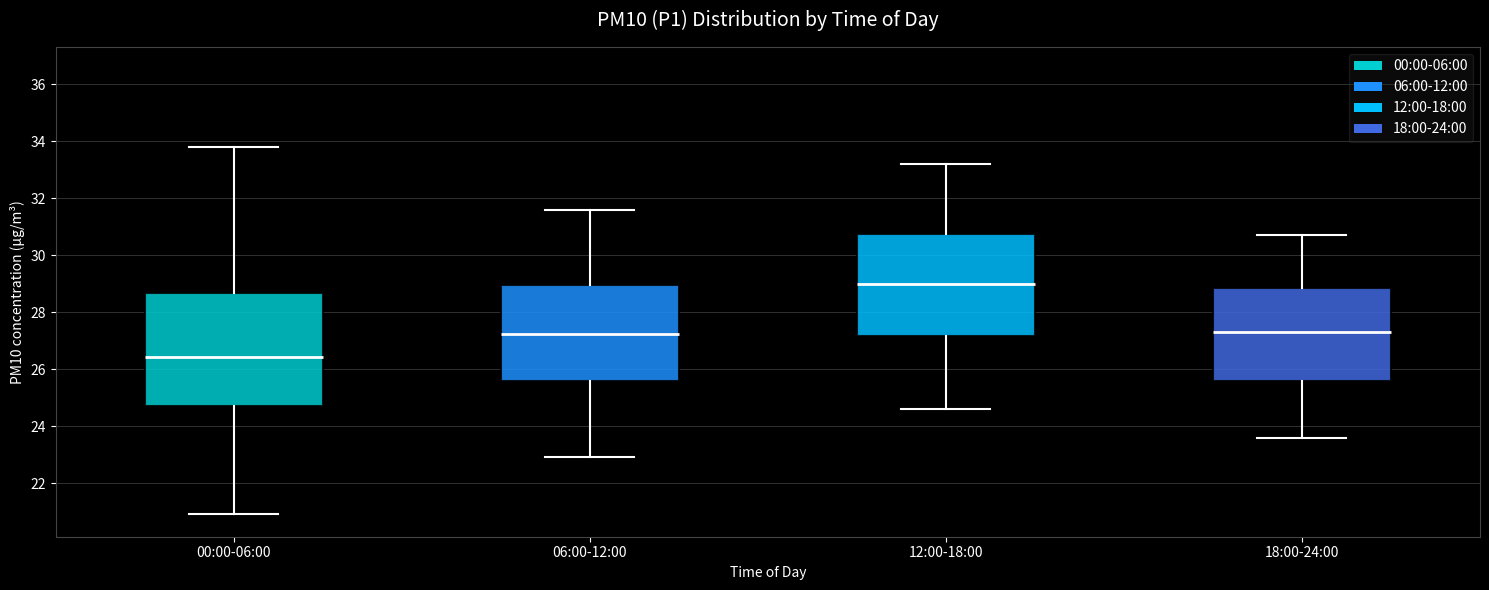

Which box is the tallest, from its lower edge to its upper edge?

00:00-06:00